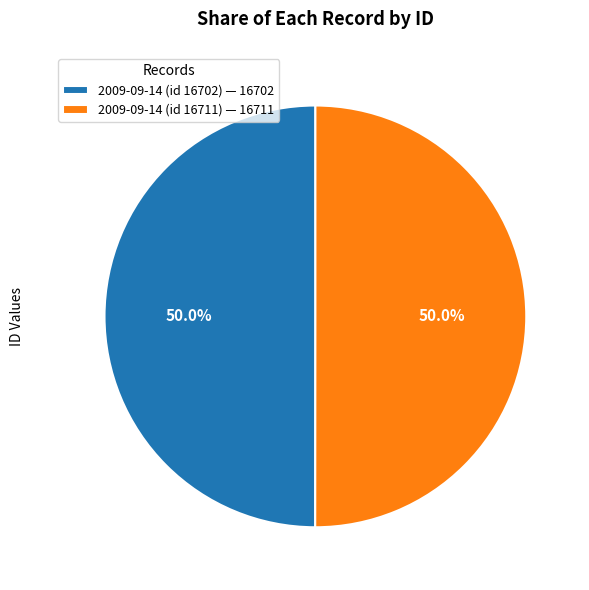

True or false: 2009-09-14 (id 16711) accounts for 50% of the total.

True